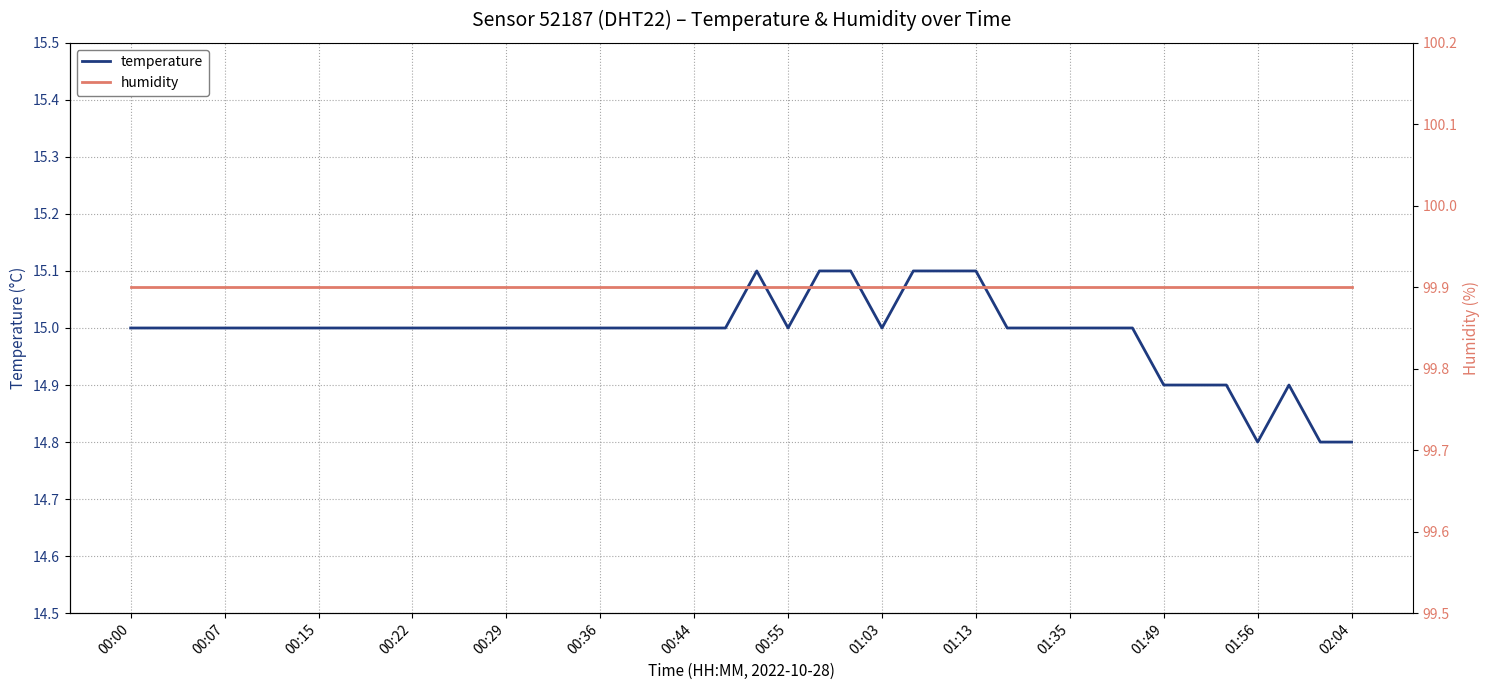

The value of temperature at 01:03 is 15.0. True or false?

True